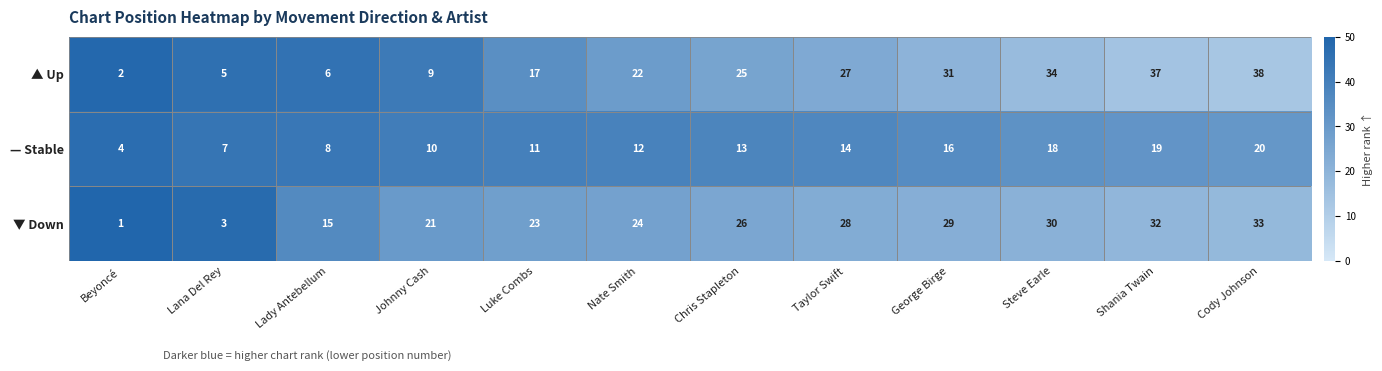

At which category is the sum across all series the highest?

Cody Johnson